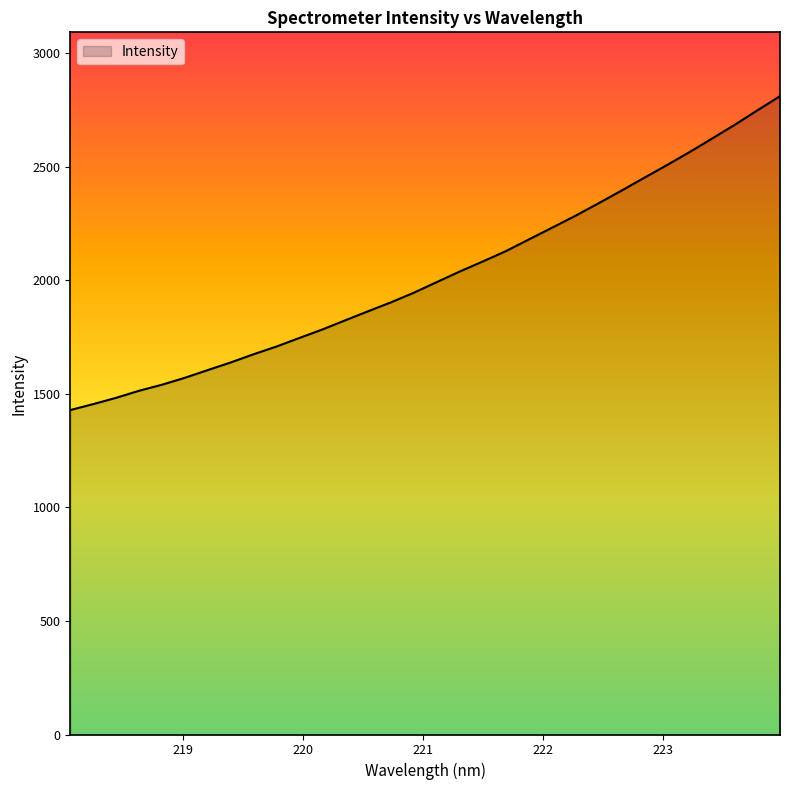

Reading left to right, transcribe all the data shown in this chart.

1428.4	1454.5	1482.3	1513.3	1539.9	1570.4	1604.4	1637.9	1674.1	1708.1	1745.8	1783.1	1823.4	1863.3	1902.7	1945.1	1991.8	2038.2	2082.1	2127.2	2178.4	2229.4	2280.7	2335.0	2390.5	2447.3	2503.7	2561.4	2621.8	2682.9	2747.2	2810.3